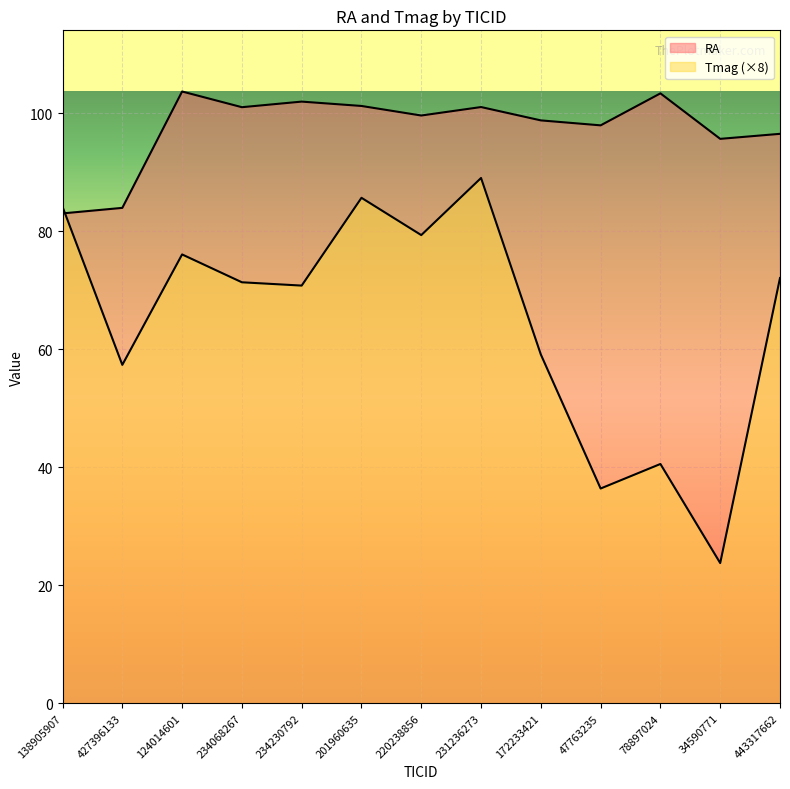

How many intersections are there between RA and Tmag?

1